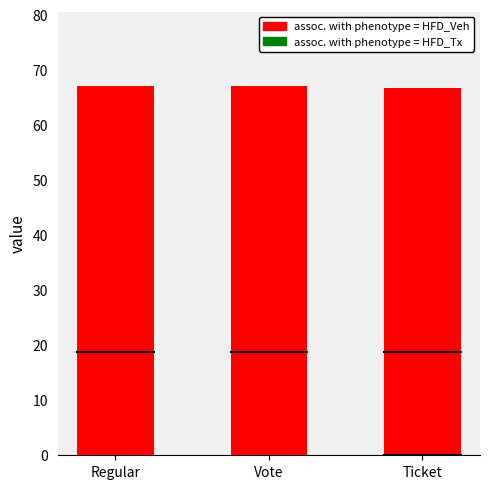

What are all the series names shown in the legend?

assoc. with phenotype = HFD_Veh, assoc. with phenotype = HFD_Tx